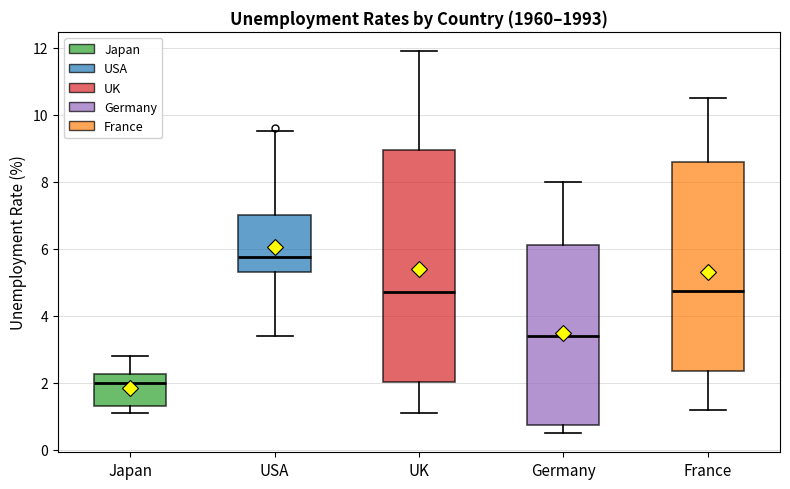

Reading left to right, transcribe this box plot: for each box, give where its median line is, the range the box spans, and where its two whiskers end, as read against the y-axis. The values are not printed on the chart, so give them approximately, as read against the axis.

Japan: median 2.0, box 1.4 to 2.2, whiskers 1.2 to 2.8
USA: median 5.8, box 5.4 to 7.0, whiskers 3.4 to 9.6
UK: median 4.8, box 2.0 to 9.0, whiskers 1.2 to 12.0
Germany: median 3.4, box 0.8 to 6.2, whiskers 0.6 to 8.0
France: median 4.8, box 2.4 to 8.6, whiskers 1.2 to 10.6